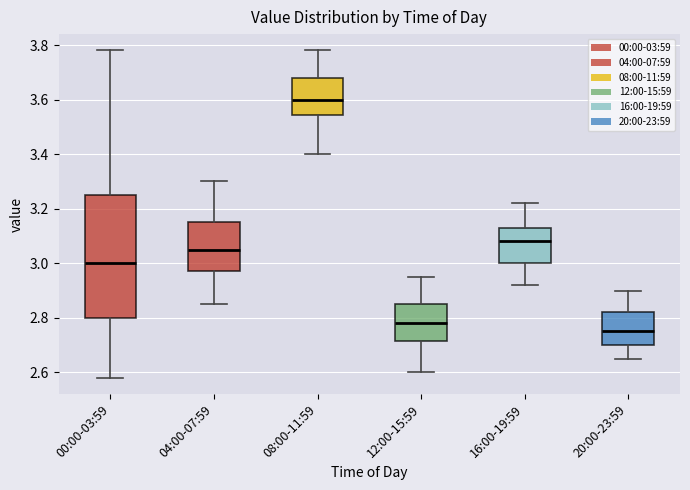

Which box has the highest median line?

08:00-11:59